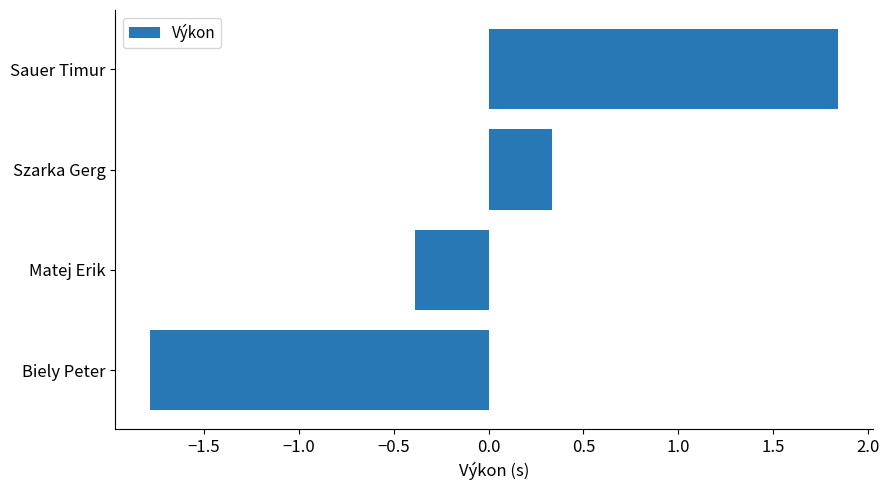

How many positive values are there?

2